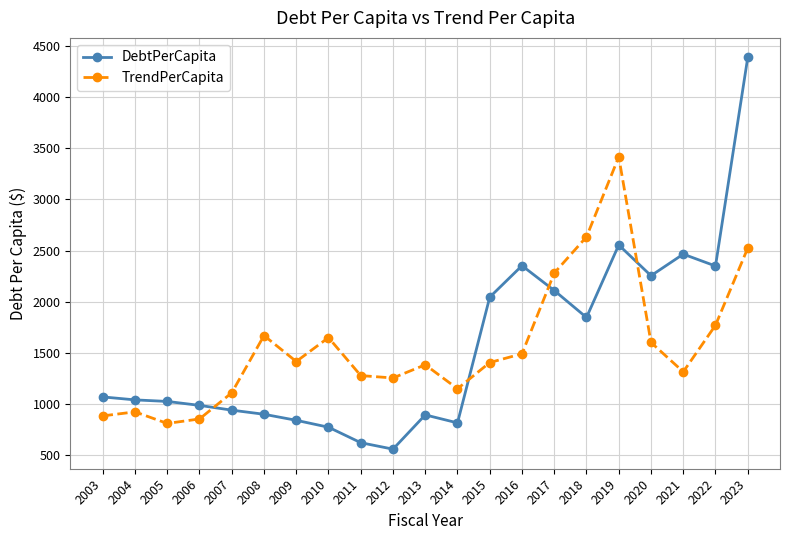

Is the value of TrendPerCapita at 2021 greater than the value of DebtPerCapita at 2018?

No